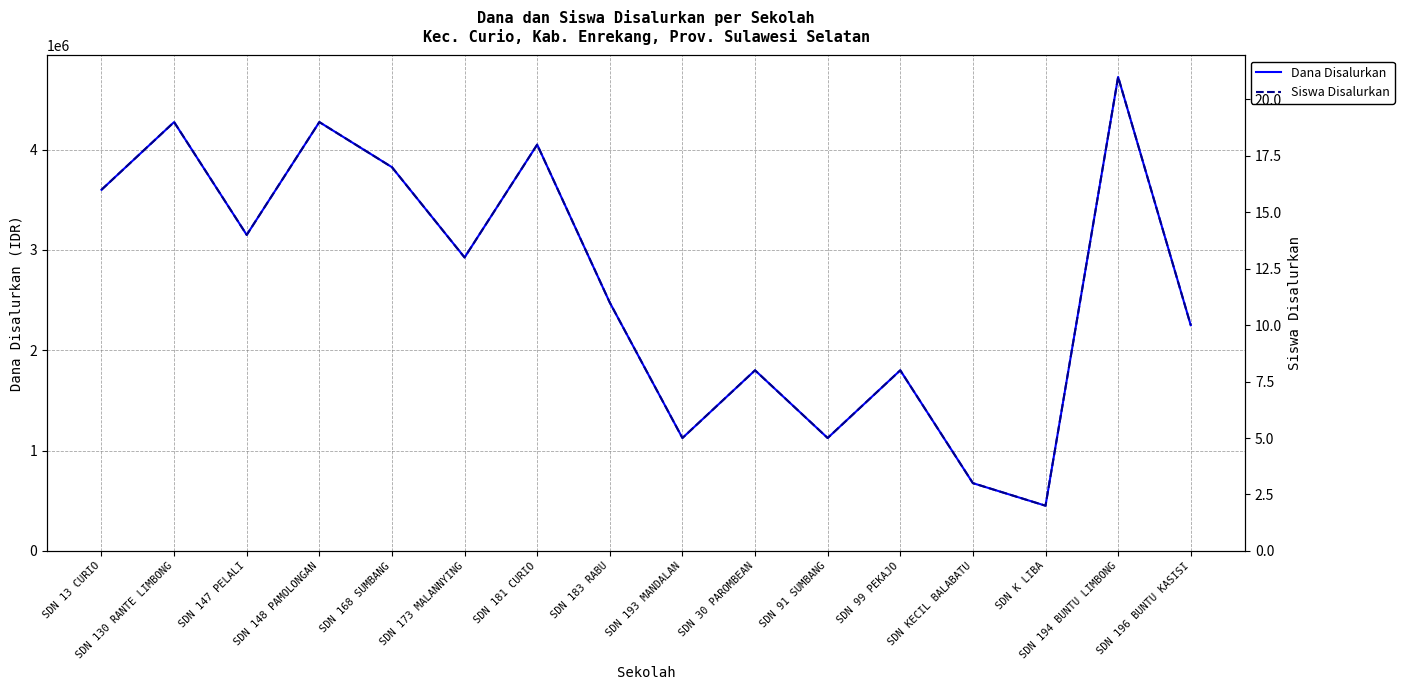

How many interior local valleys does the Dana Disalurkan series have?

5